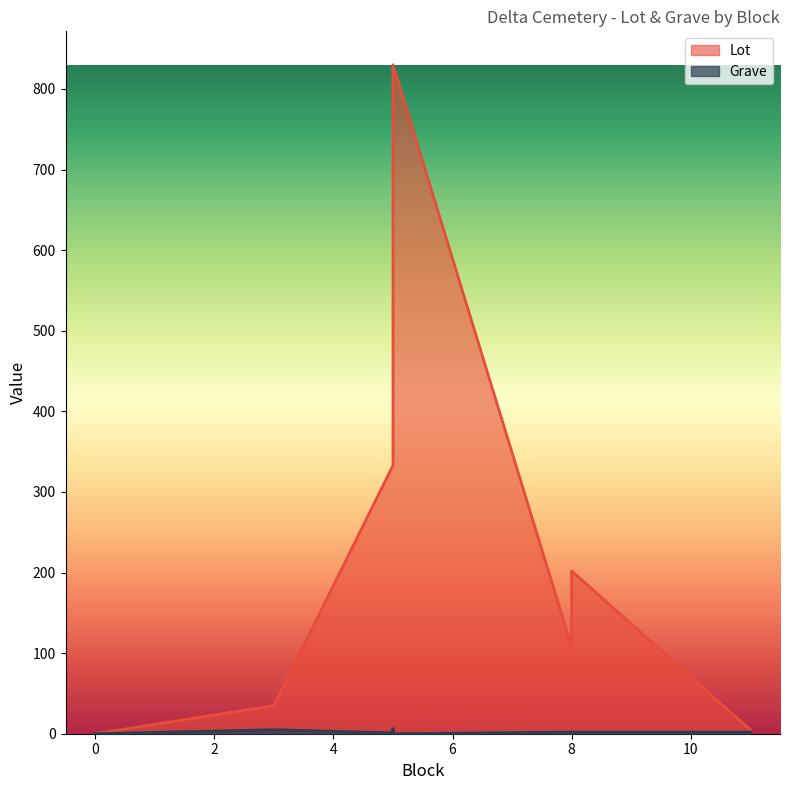

Is the value of Lot at 0 greater than the value of Grave at 5?

No